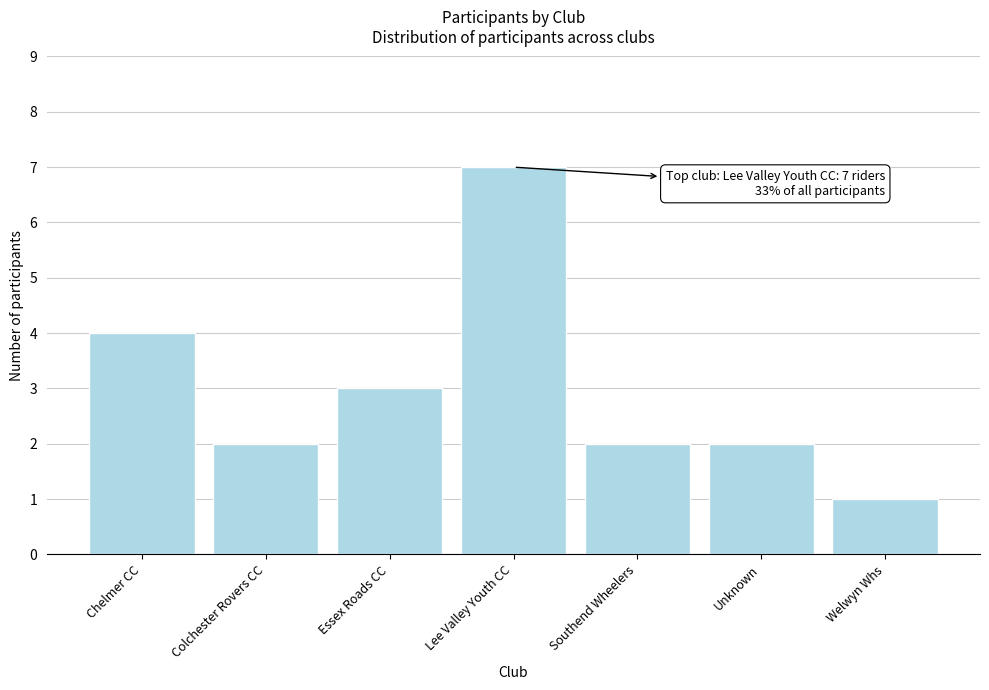

Reading left to right, transcribe all the data shown in this chart.

Chelmer CC=4	Colchester Rovers CC=2	Essex Roads CC=3	Lee Valley Youth CC=7	Southend Wheelers=2	Unknown=2	Welwyn Whs=1